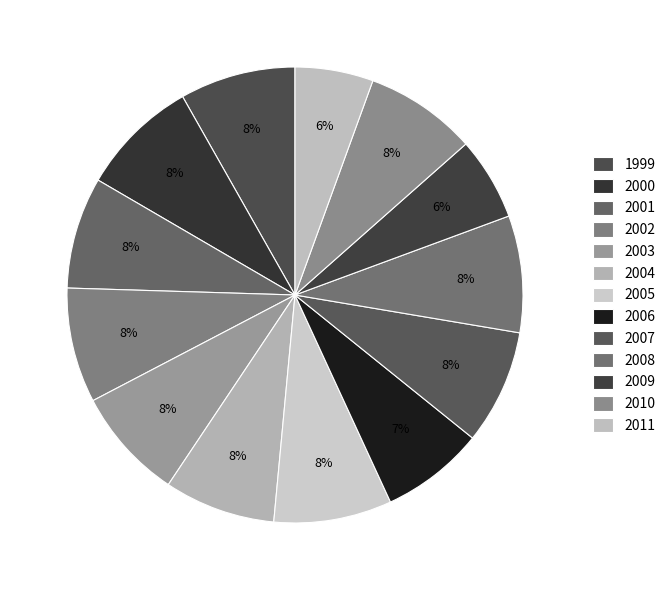

How many segments does this pie chart have?

13